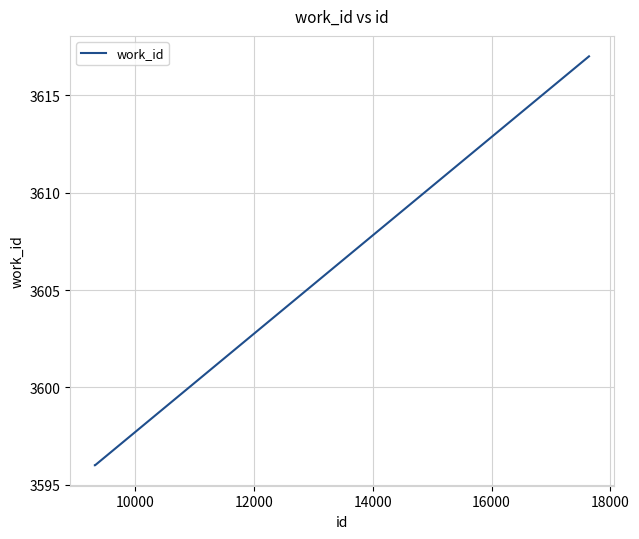

What is the difference between the maximum and minimum values?

21